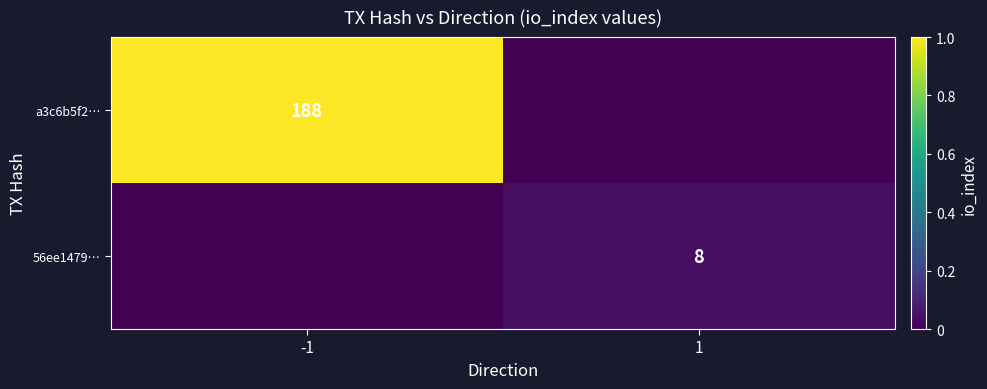

Is it true that a3c6b5f2… equals 188 at -1?

True